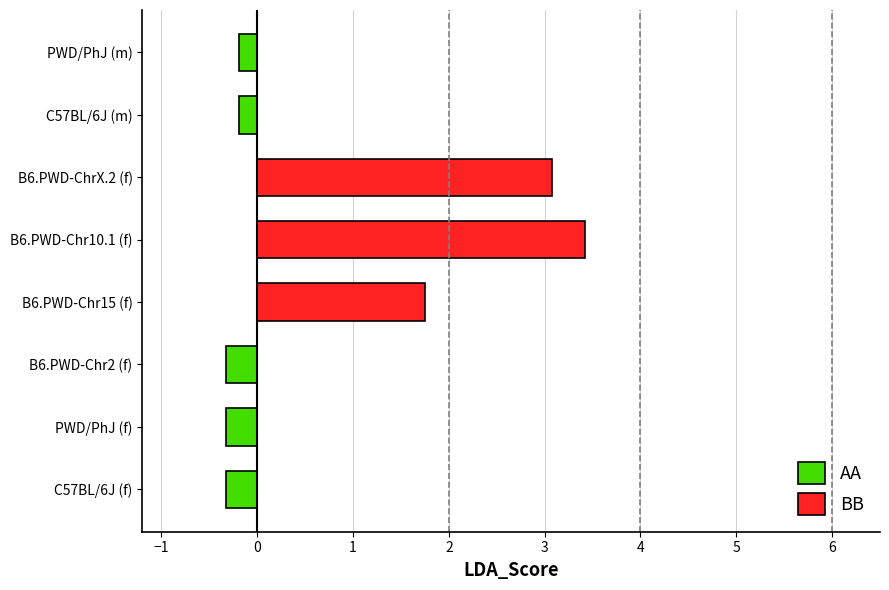

True or false: the data shows -0.6 at PWD/PhJ (f).

False